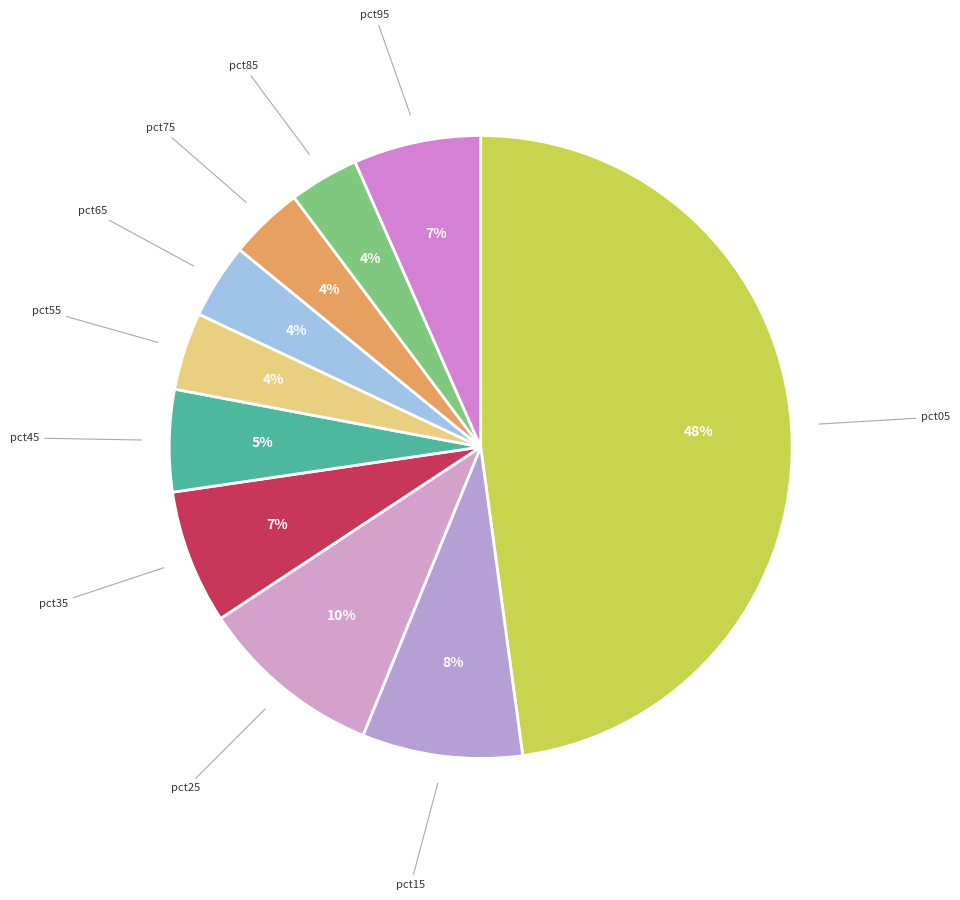

Which slice is the largest?

pct05